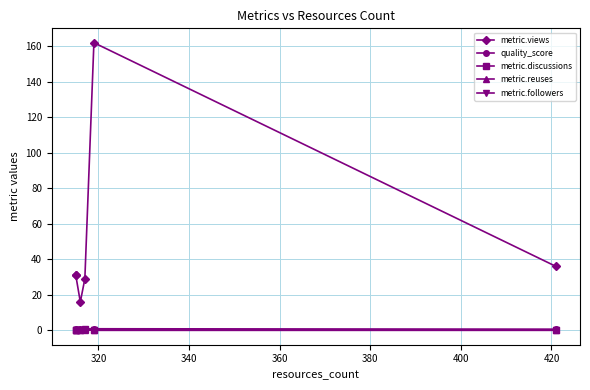

What is the difference between the highest and lowest values at 380?

31.0